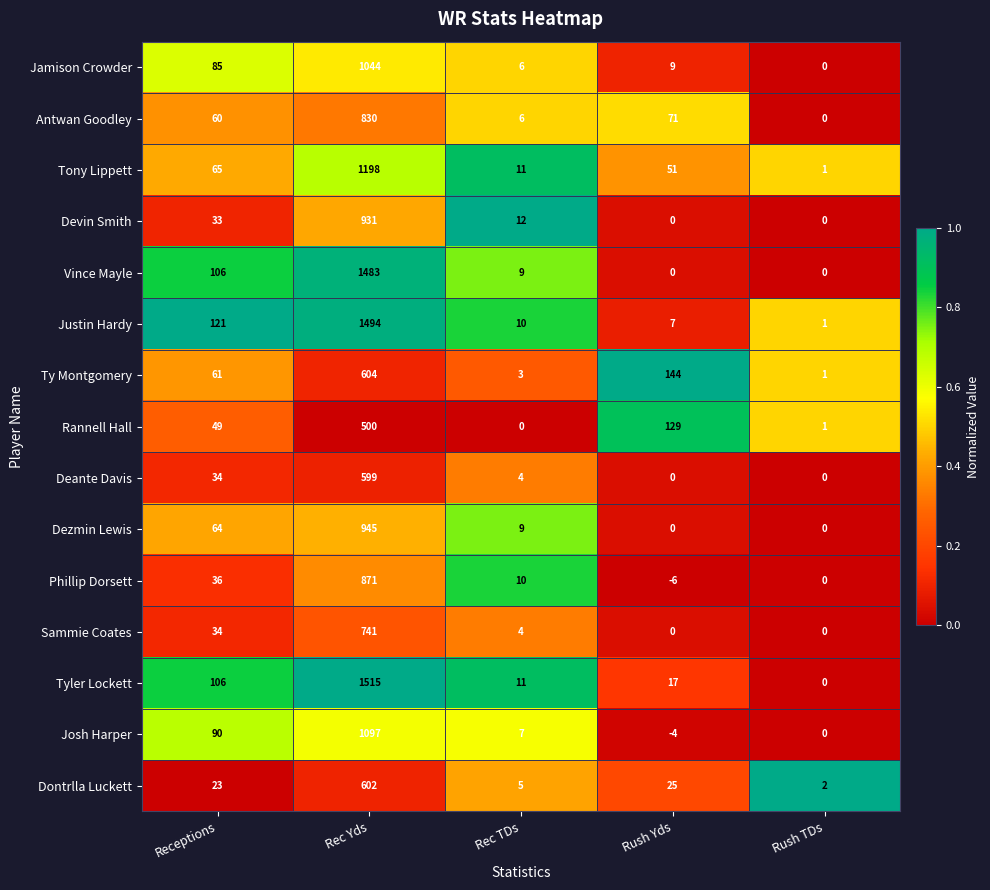

How many series are shown in this chart?

15